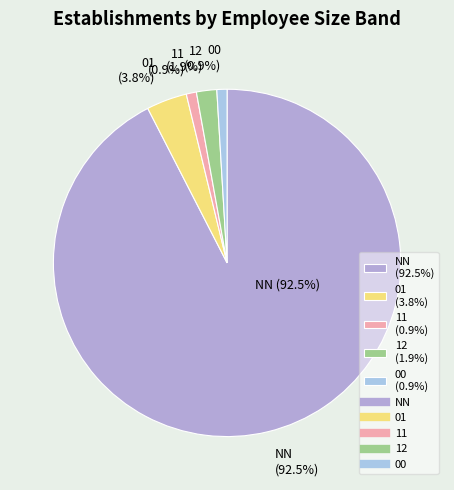

How many segments does this pie chart have?

5